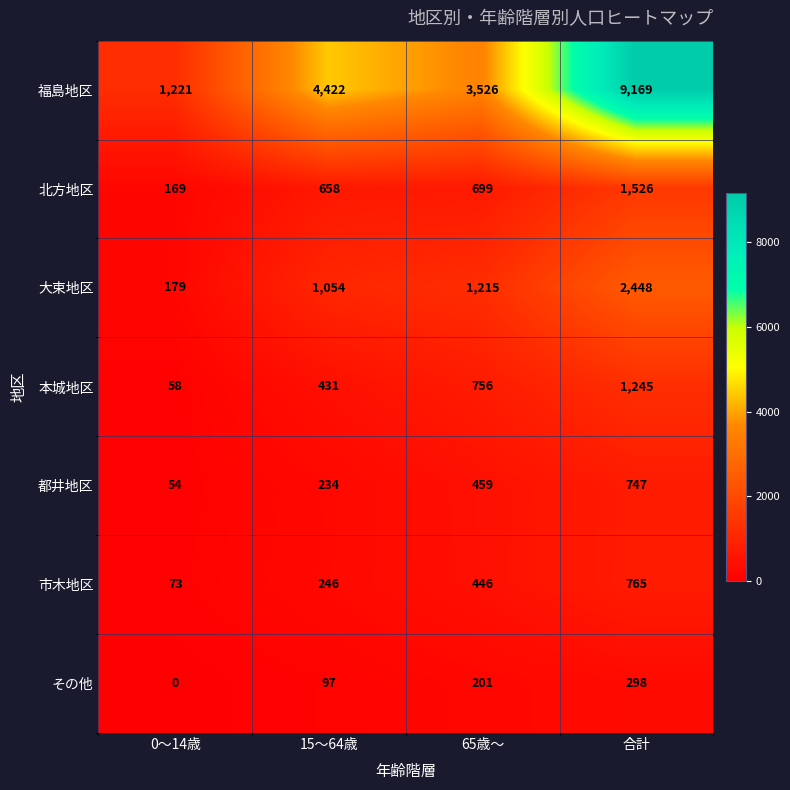

At which category is the sum across all series the highest?

合計